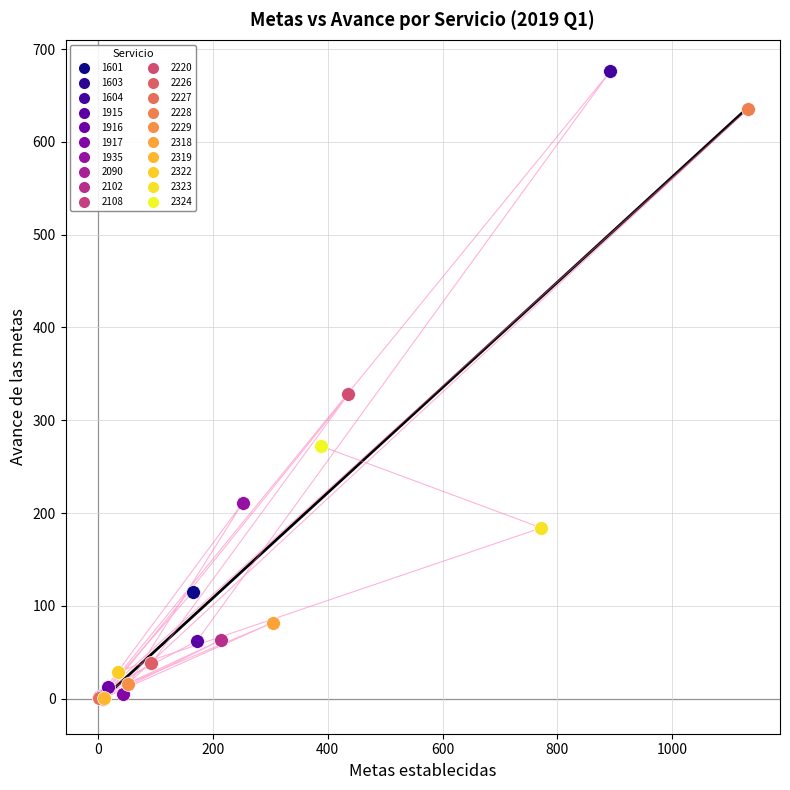

What are all the series names shown in the legend?

1601, 1603, 1604, 1915, 1916, 1917, 1935, 2090, 2102, 2108, 2220, 2226, 2227, 2228, 2229, 2318, 2319, 2322, 2323, 2324